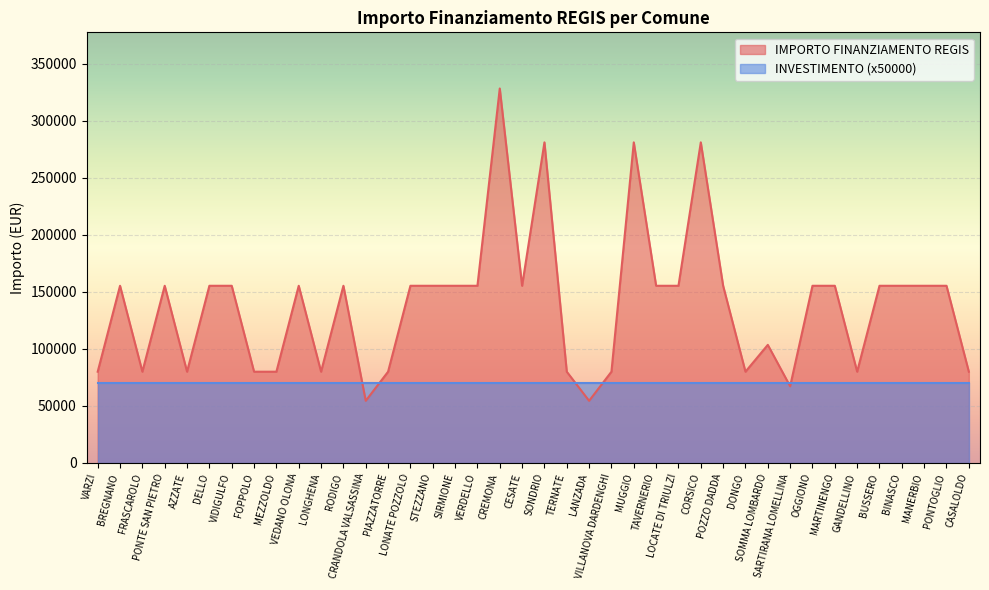

Rank the categories by value from lowest to highest.

CRANDOLA VALSASSINA, LANZADA, SARTIRANA LOMELLINA, VARZI, FRASCAROLO, AZZATE, FOPPOLO, MEZZOLDO, LONGHENA, PIAZZATORRE, TERNATE, VILLANOVA DARDENGHI, DONGO, GANDELLINO, CASALOLDO, SOMMA LOMBARDO, BREGNANO, PONTE SAN PIETRO, DELLO, VIDIGULFO, VEDANO OLONA, RODIGO, LONATE POZZOLO, STEZZANO, SIRMIONE, VERDELLO, CESATE, TAVERNERIO, LOCATE DI TRIULZI, POZZO DADDA, OGGIONO, MARTINENGO, BUSSERO, BINASCO, MANERBIO, PONTOGLIO, SONDRIO, MUGGIO, CORSICO, CREMONA